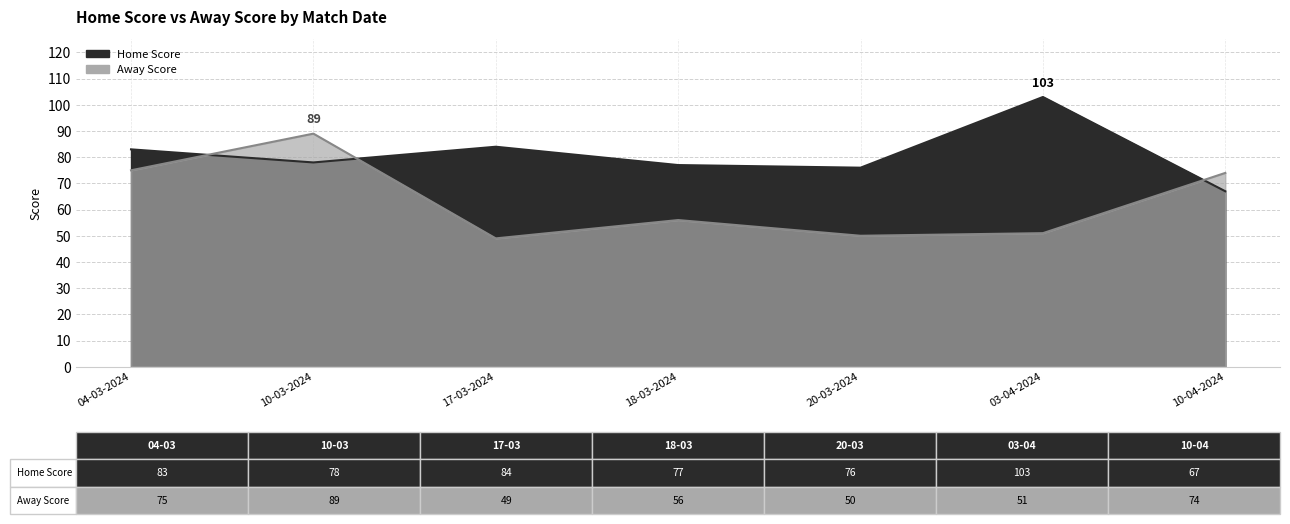

Count the number of categories in the chart.

7